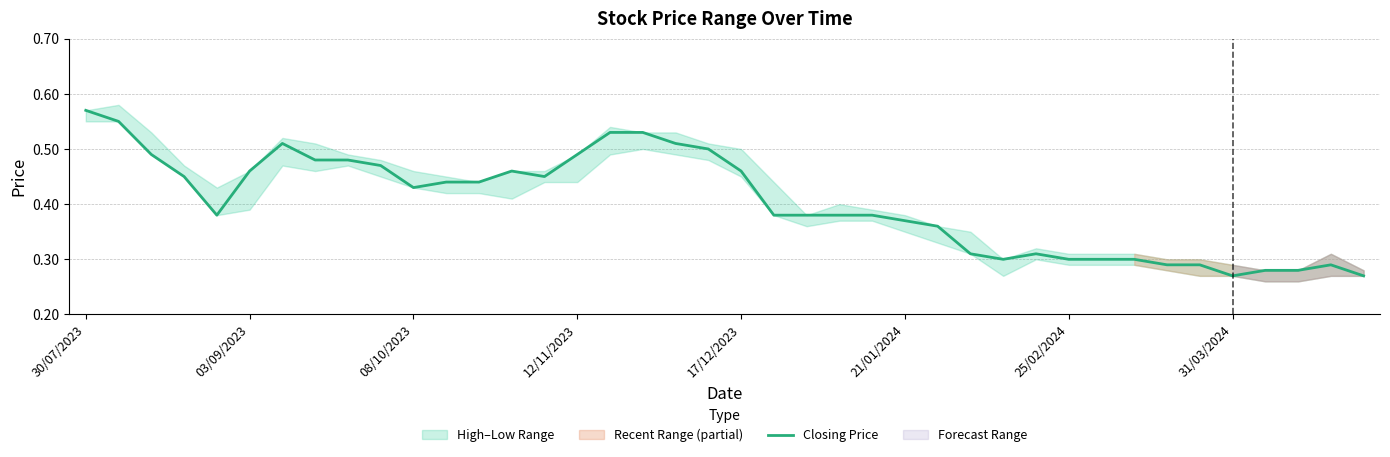

At which label does Closing Price reach its peak?

30/07/2023